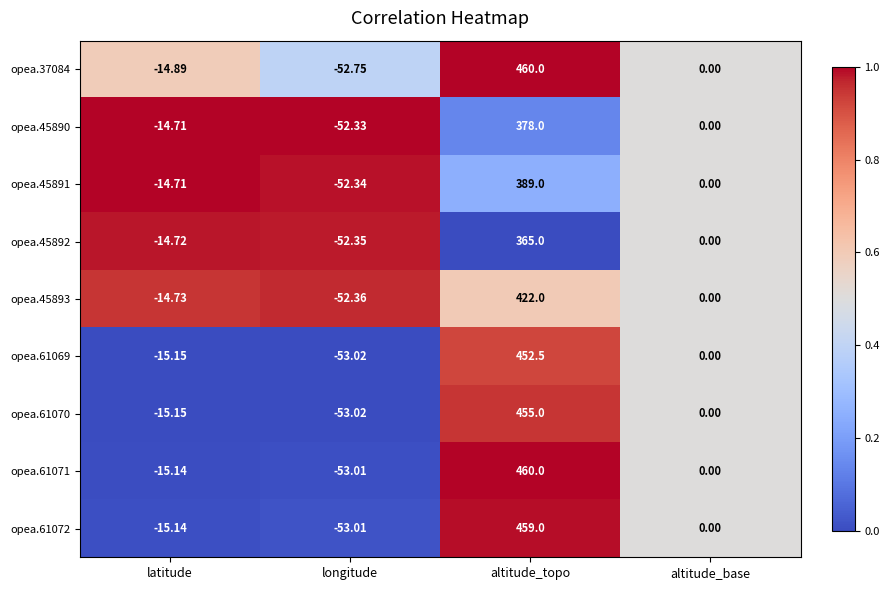

What is the total value across all series at latitude?

-134.3